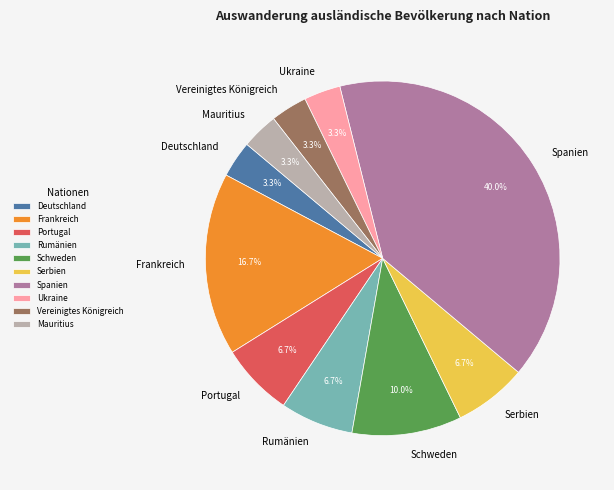

Which slice is the largest?

Spanien